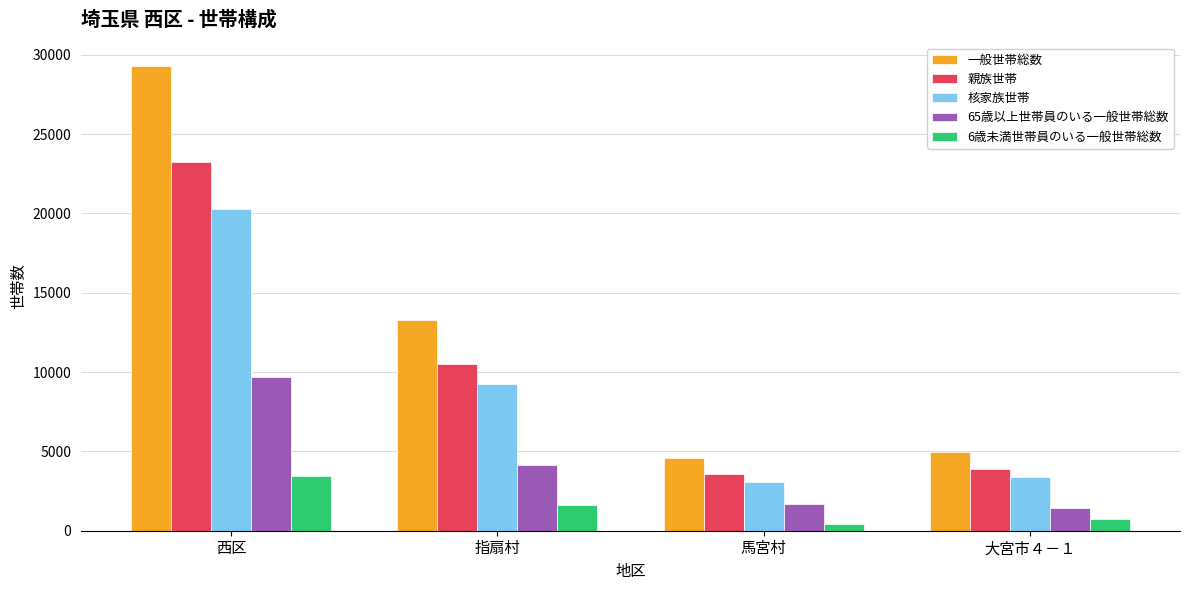

At 大宮市４－１, list the series in order from largest to smallest.

一般世帯総数, 親族世帯, 核家族世帯, 65歳以上世帯員のいる一般世帯総数, 6歳未満世帯員のいる一般世帯総数